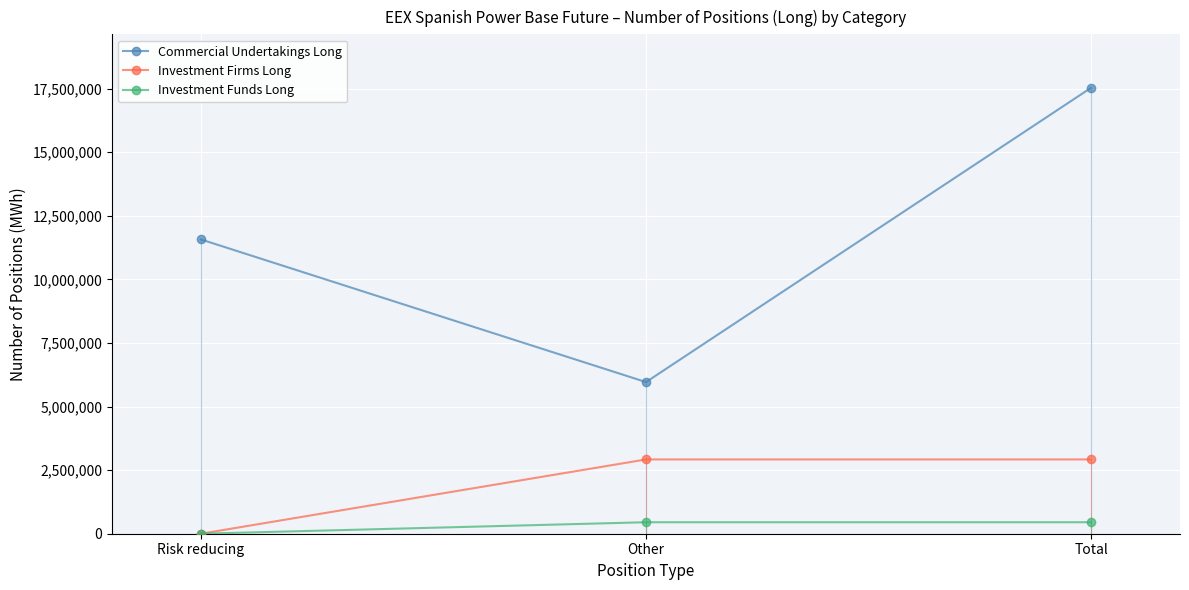

Is it true that Commercial Undertakings Long equals 11568308 at Risk reducing?

True